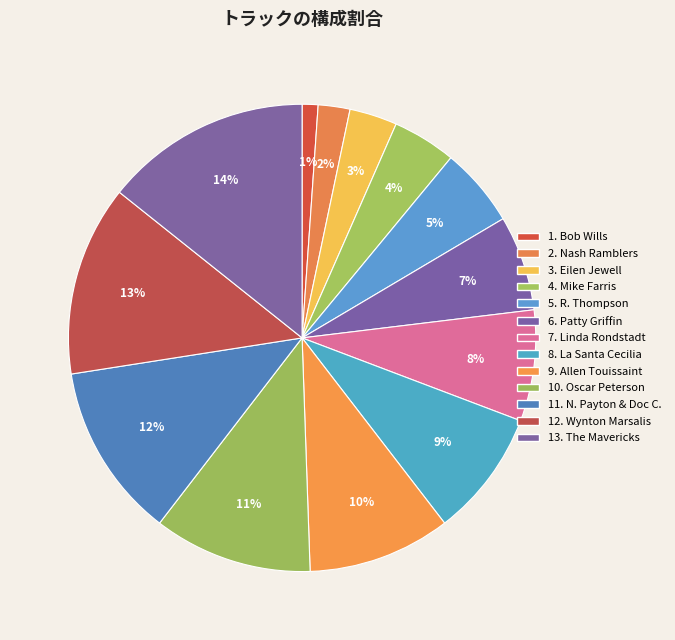

How many segments does this pie chart have?

13